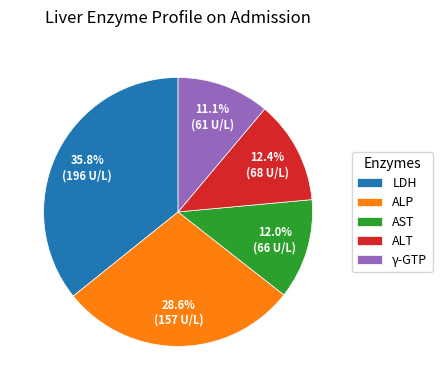

How many segments does this pie chart have?

5